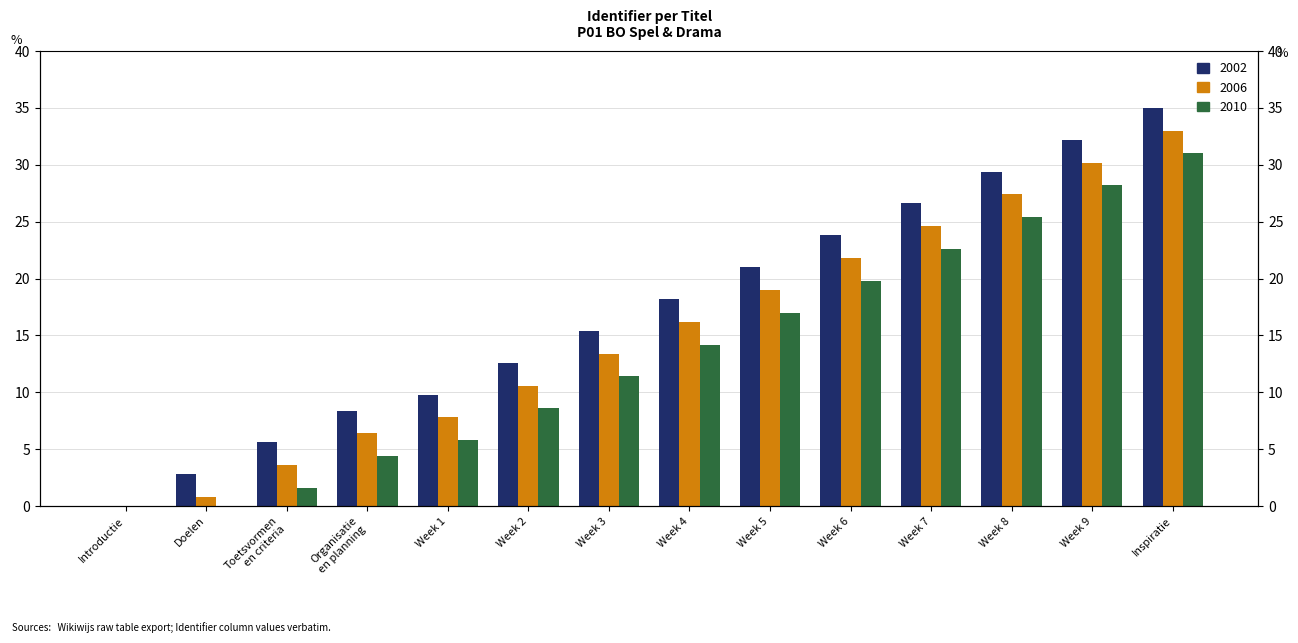

Count the number of data series in this chart.

3